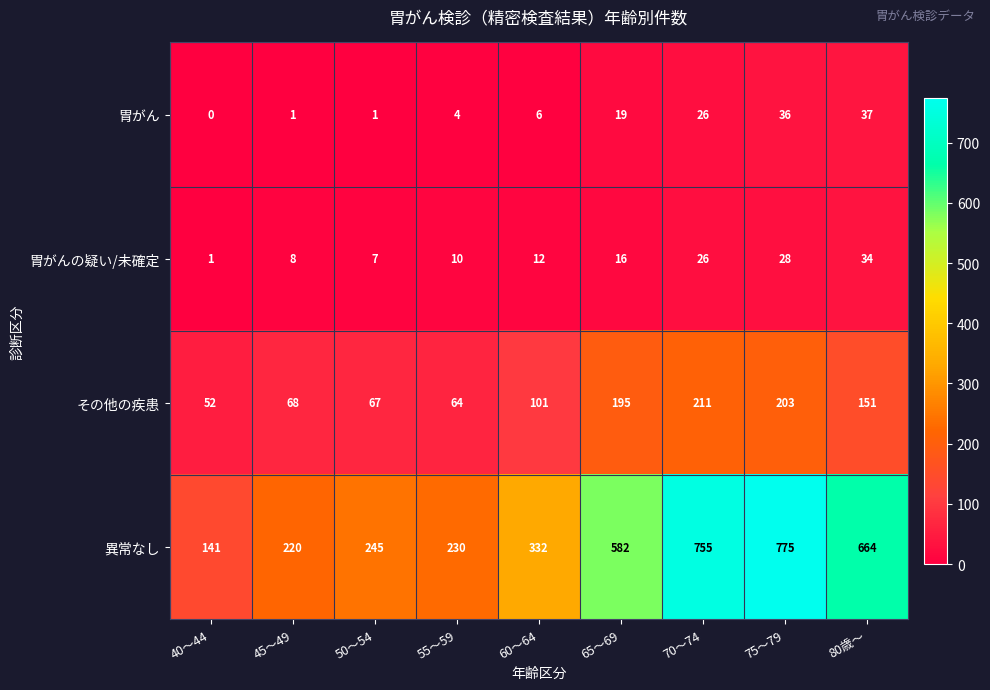

The value of 異常なし at 45～49 is 71. True or false?

False